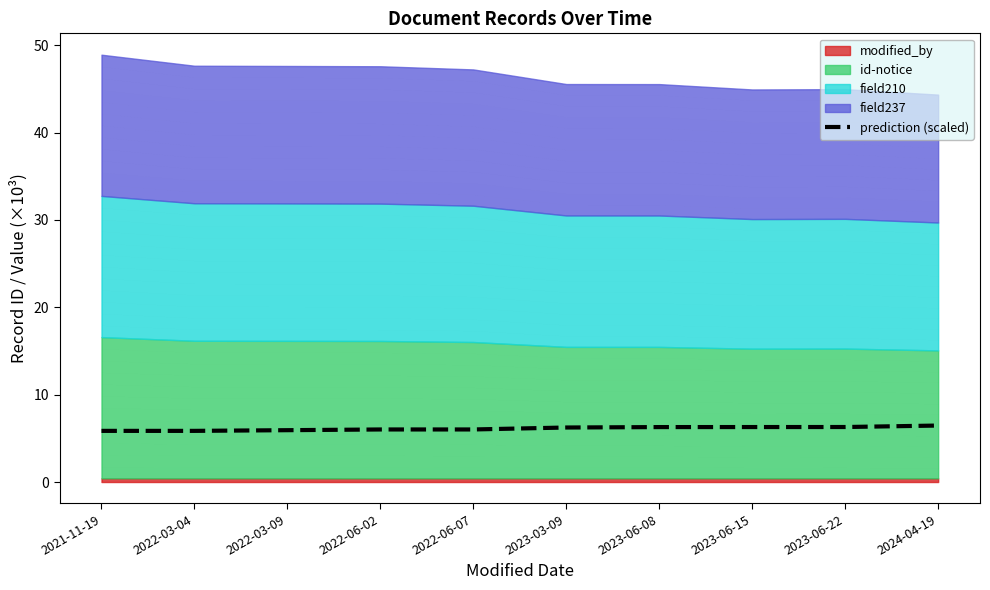

True or false: the data shows 2.2 at 2022-06-02.

False